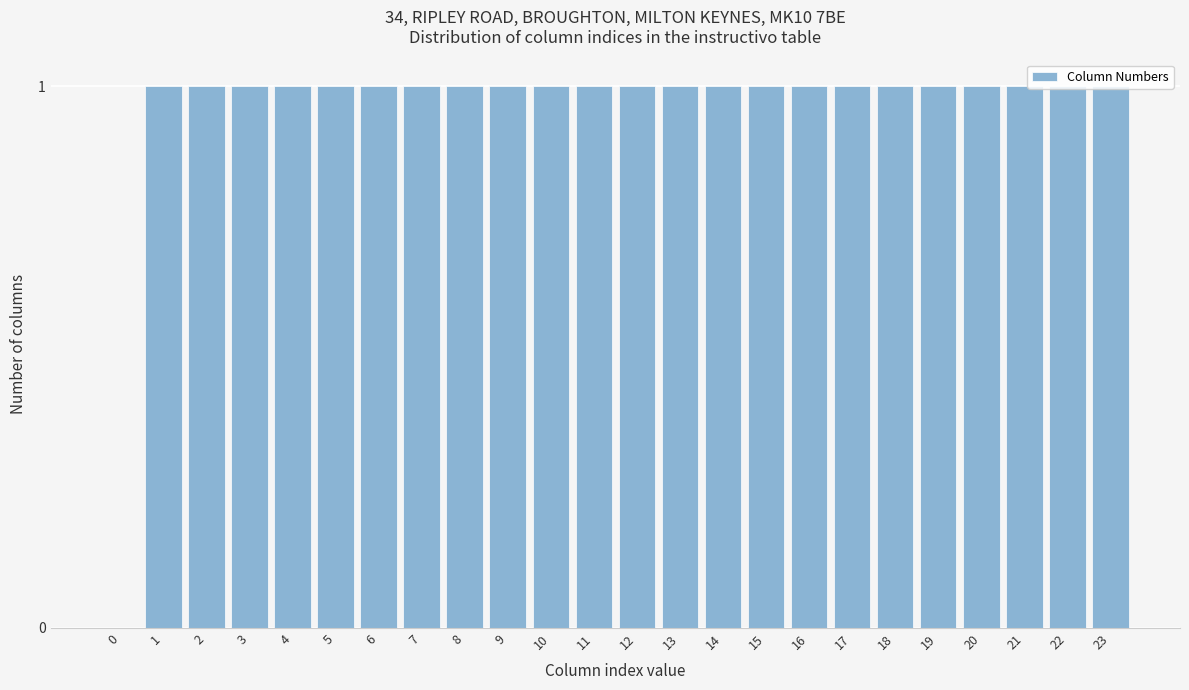

The chart shows a value of 1 at 3. True or false?

True